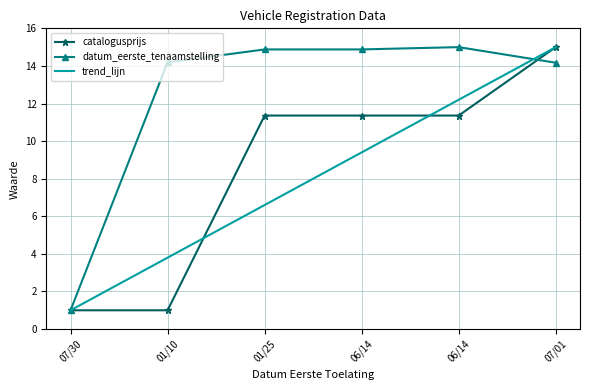

True or false: catalogusprijs and trend_lijn intersect in this chart.

True